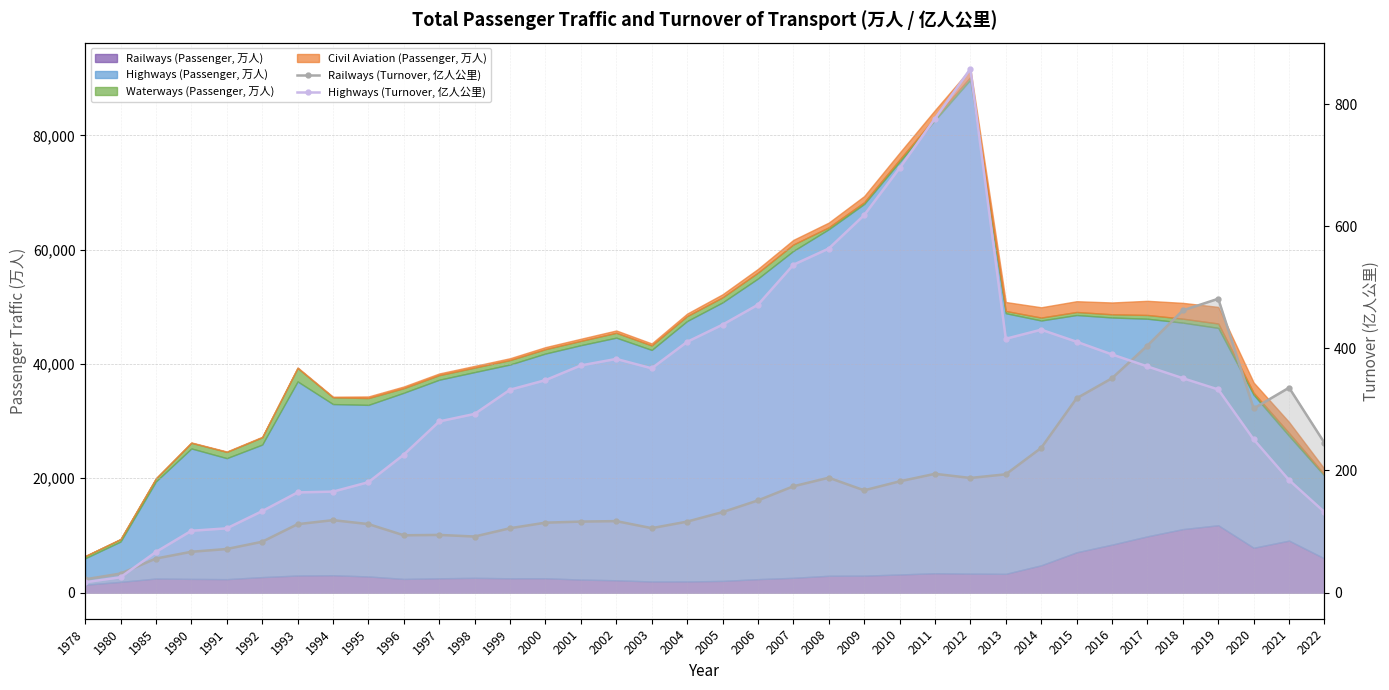

Rank the categories by Highways (Turnover, 亿人公里) value from highest to lowest.

2012, 2011, 2010, 2009, 2008, 2007, 2006, 2005, 2014, 2013, 2015, 2004, 2016, 2002, 2001, 2017, 2003, 2018, 2000, 2019, 1999, 1998, 1997, 2020, 1996, 2021, 1995, 1994, 1993, 1992, 2022, 1991, 1990, 1985, 1980, 1978